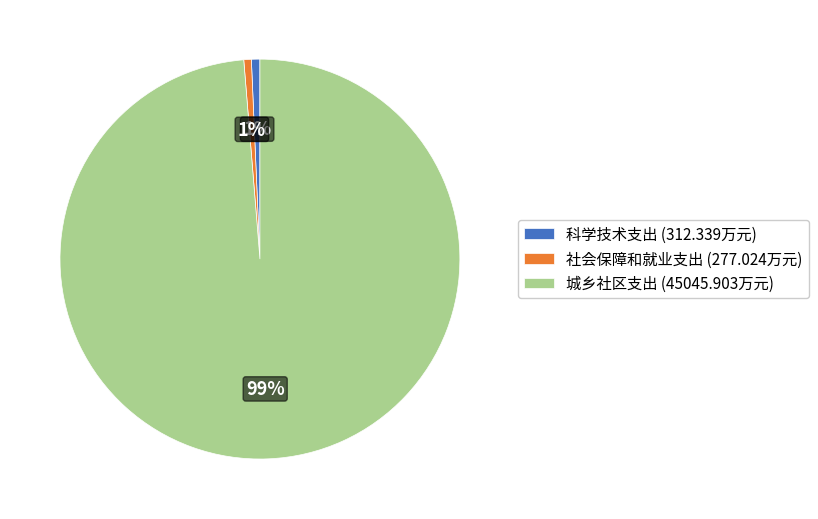

To the nearest percent, what percentage of the pie is 科学技术支出?

1%